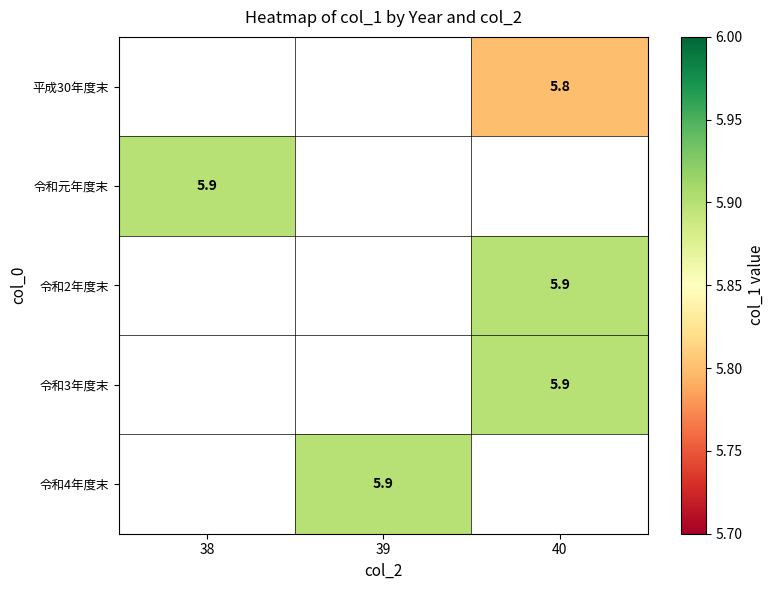

Is it true that 平成30年度末 equals 9.0 at 40?

False